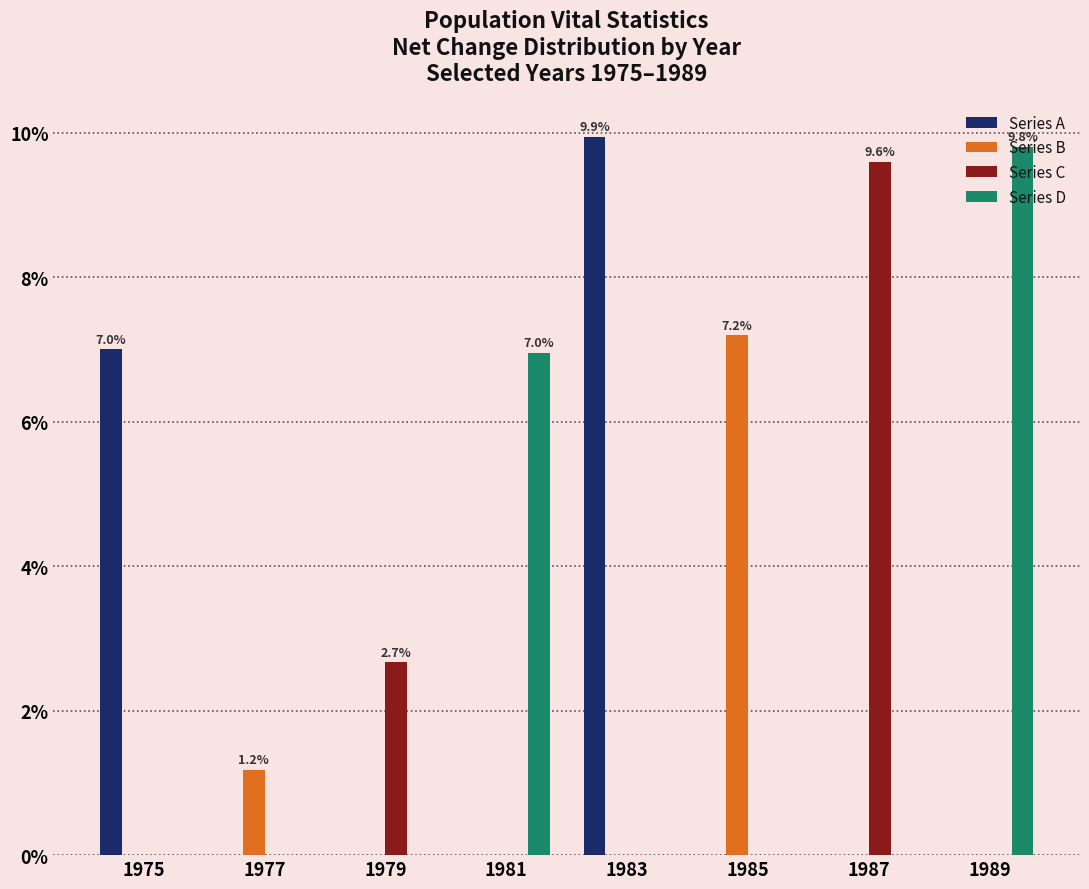

Between 1977 and 1985, which series saw the biggest shift?

Series B